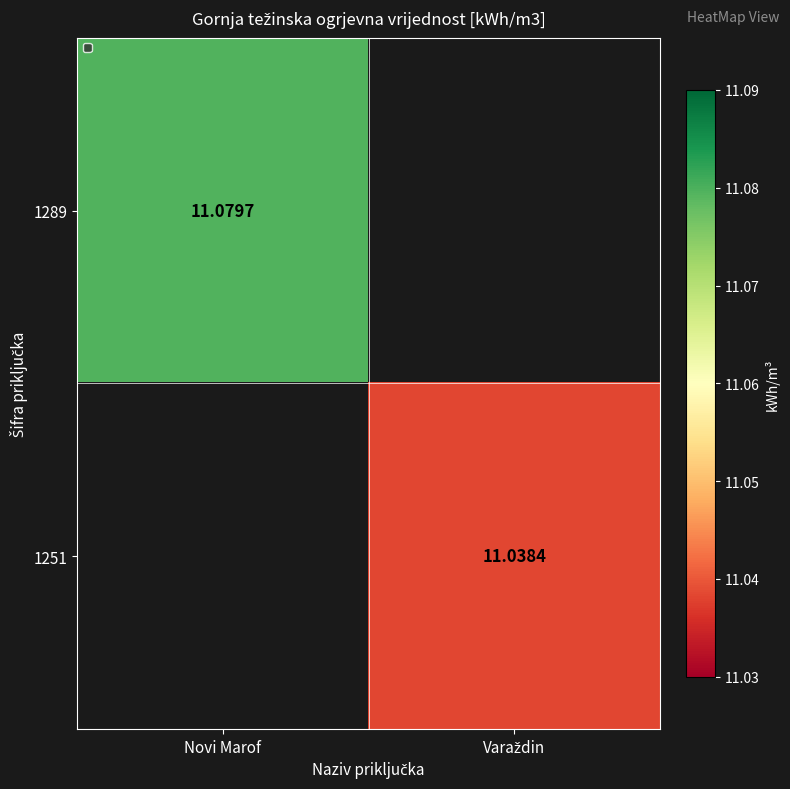

Which category has the lowest value across all series?

Varaždin